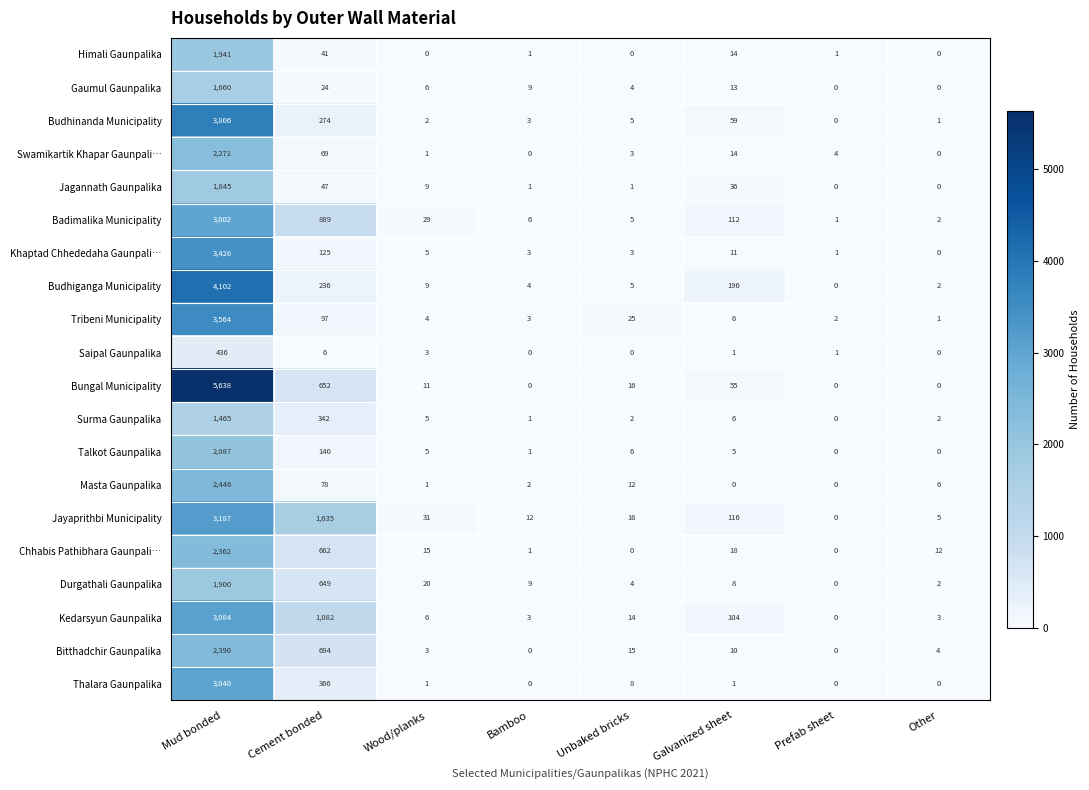

At which category is the sum across all series the highest?

Mud bonded